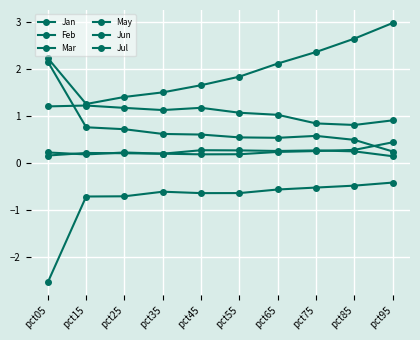

What is the difference between the highest and lowest values at pct25?

2.1